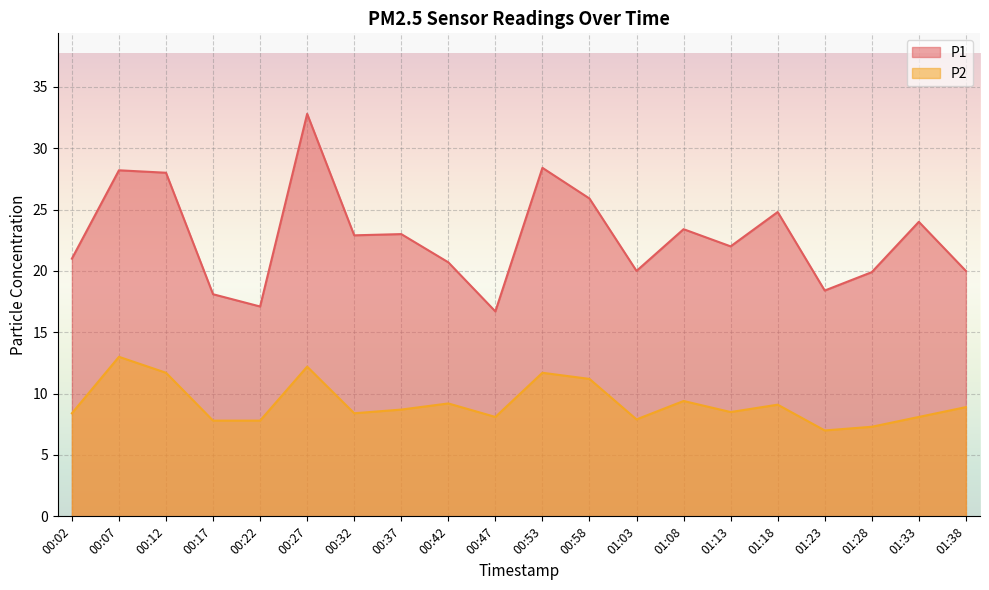

What is the total value across all series at 01:18?

33.9